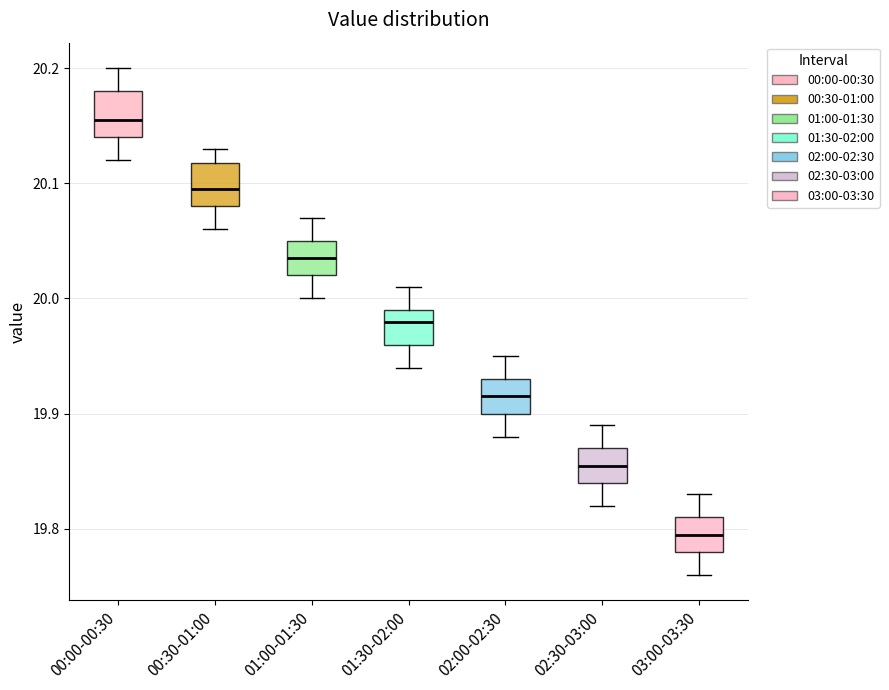

Which box has the lowest median line?

03:00-03:30